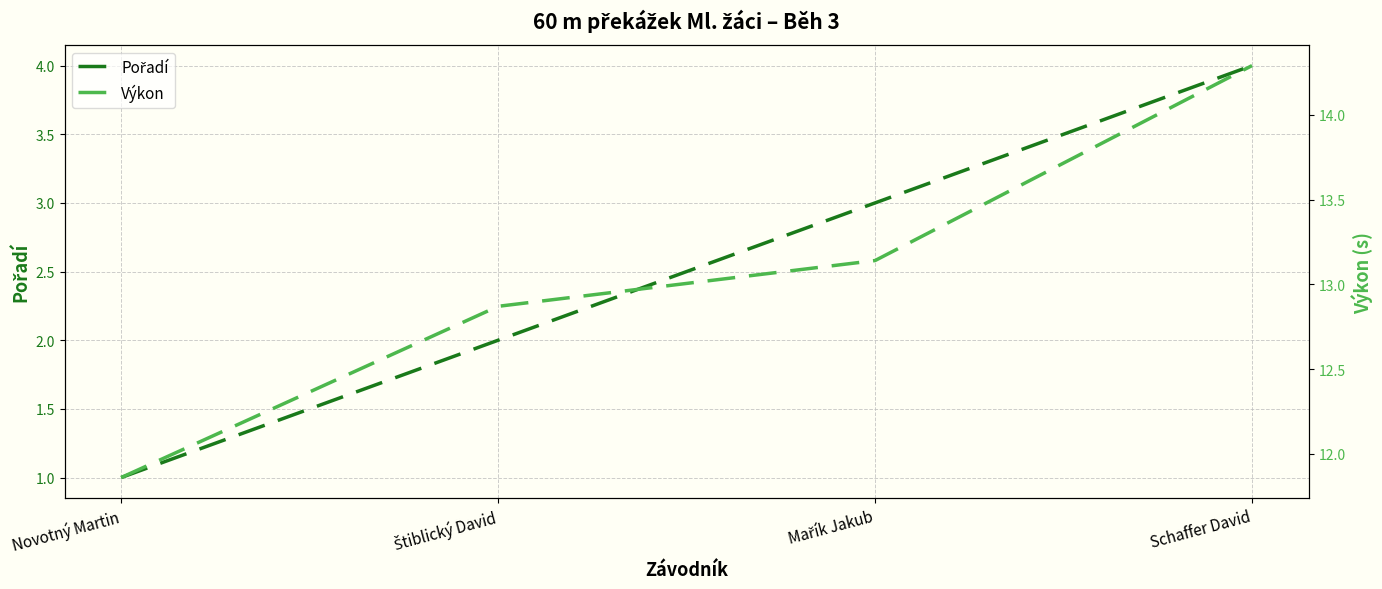

Rank the series by their average value, from lowest to highest.

Pořadí, Výkon